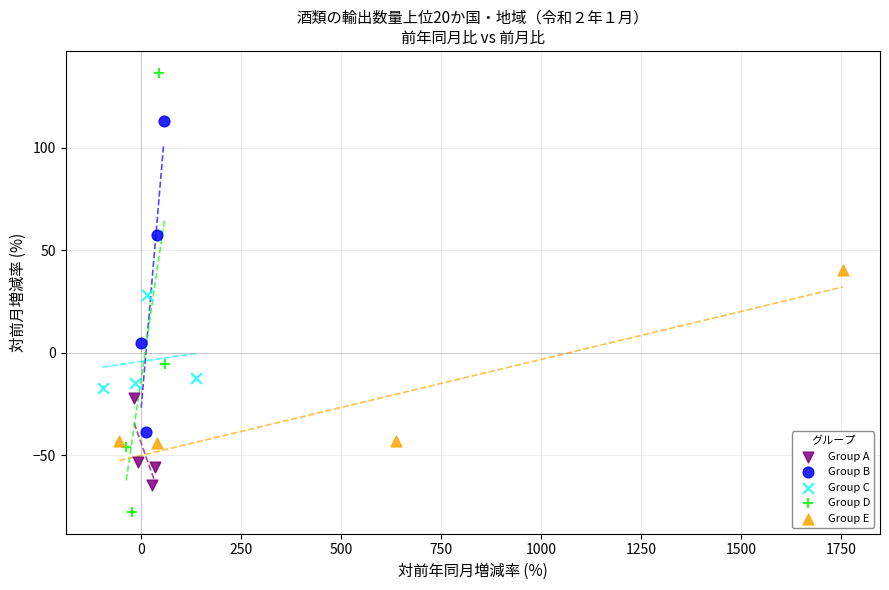

Which series has the widest spread of Y values?

Group D